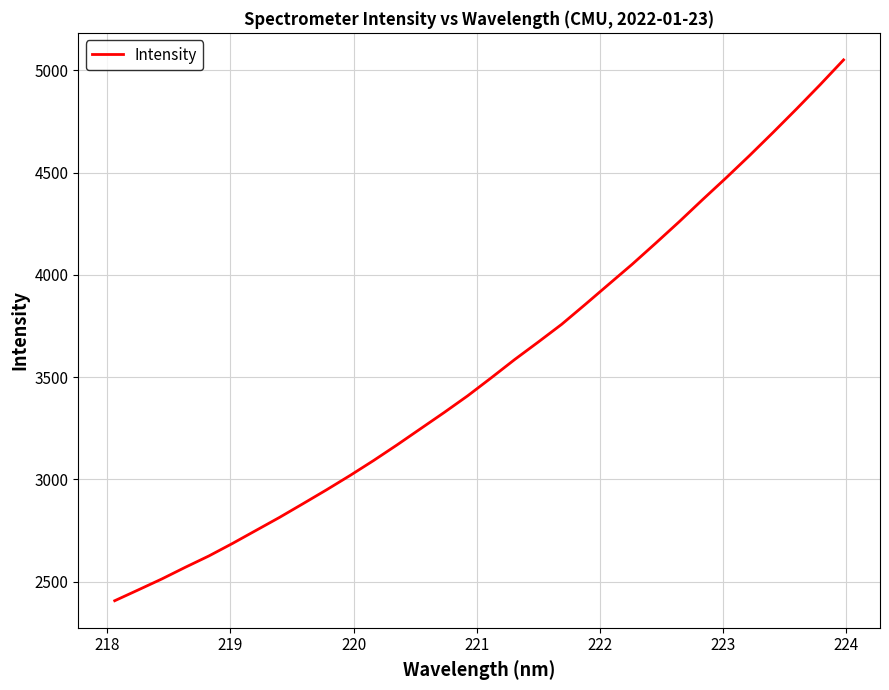

What is the difference between the maximum and minimum values?

2644.3